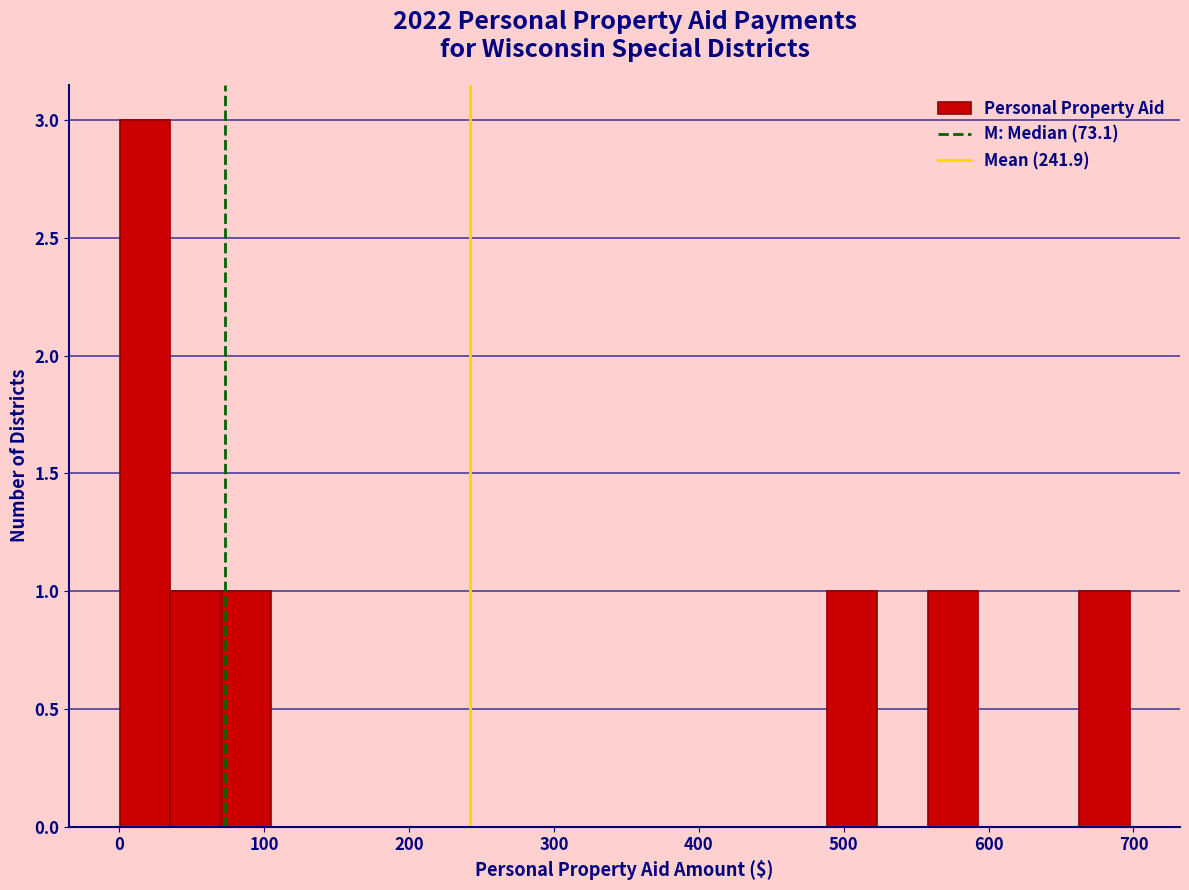

Around what value on the x-axis is the tallest bar? Give the approximate position of its centre, as read against the axis.

20